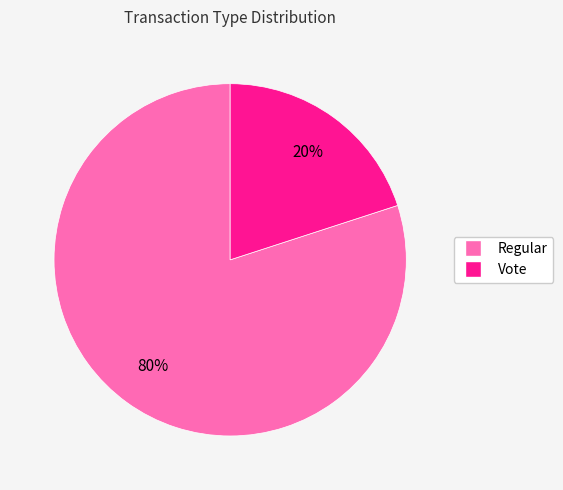

To the nearest percent, what is the difference between the Regular and Vote slice percentages?

60%